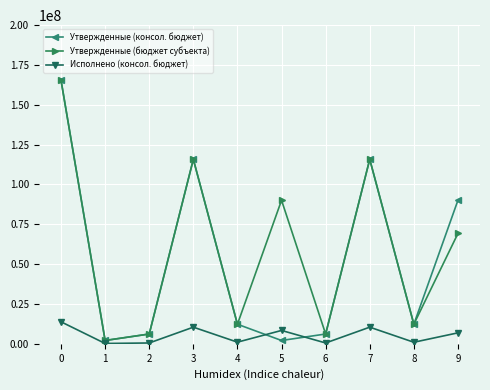

Which series has the widest spread of values?

Утвержденные (консол. бюджет)